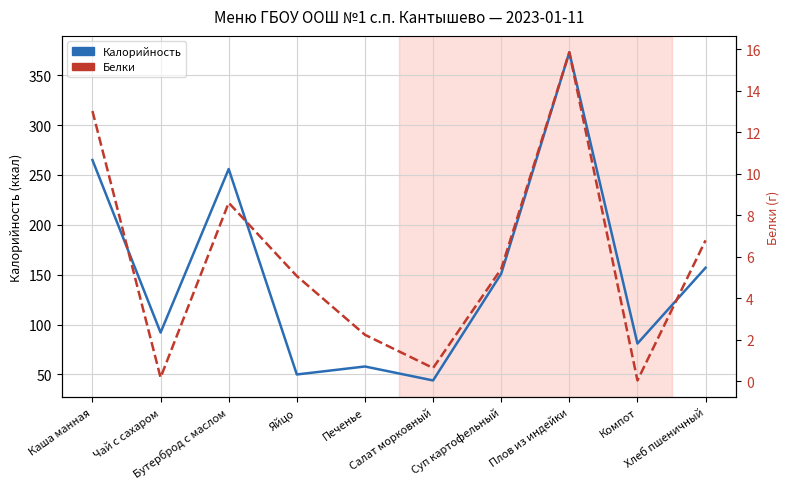

True or false: Белки and Калорийность cross at least once.

False